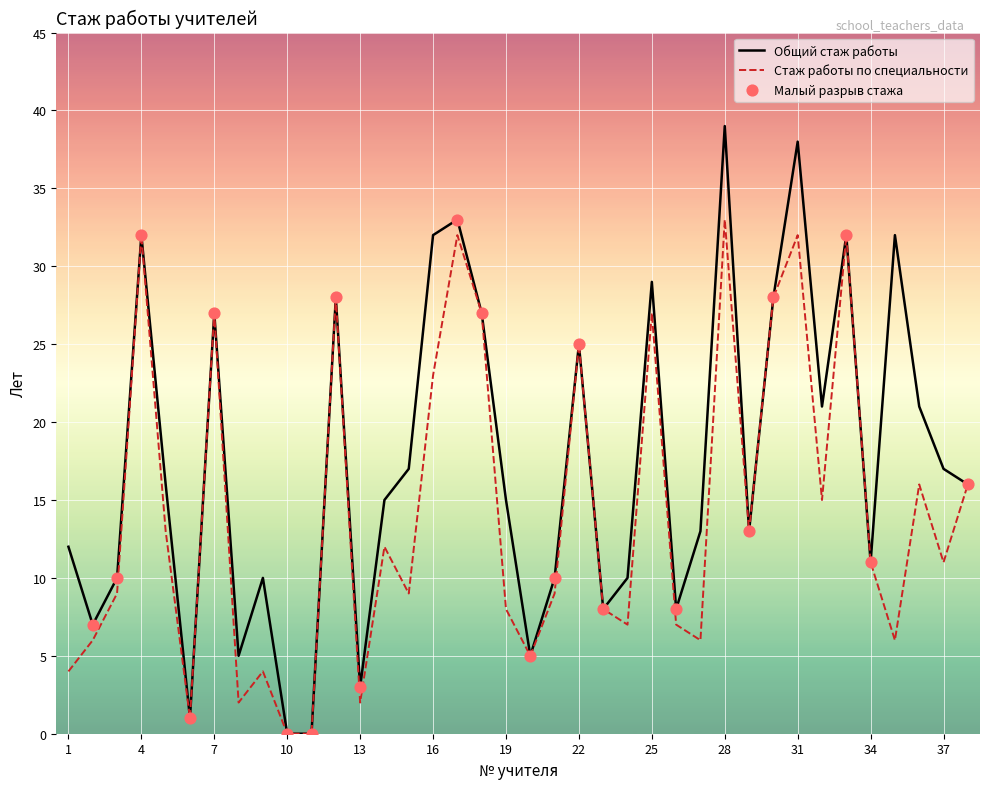

Which series has the largest total across all categories?

Общий стаж работы